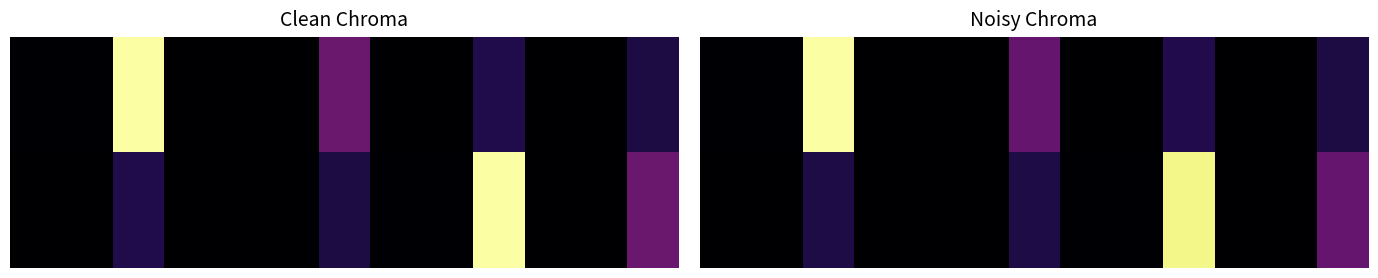

How many data points does each series have?

13